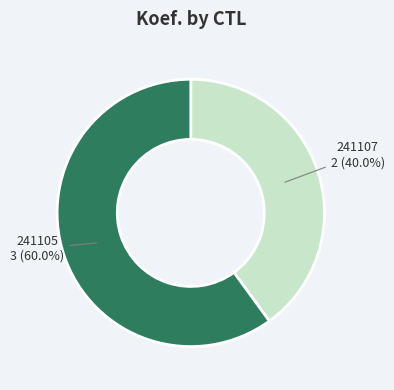

Rank the categories by value from lowest to highest.

241107, 241105